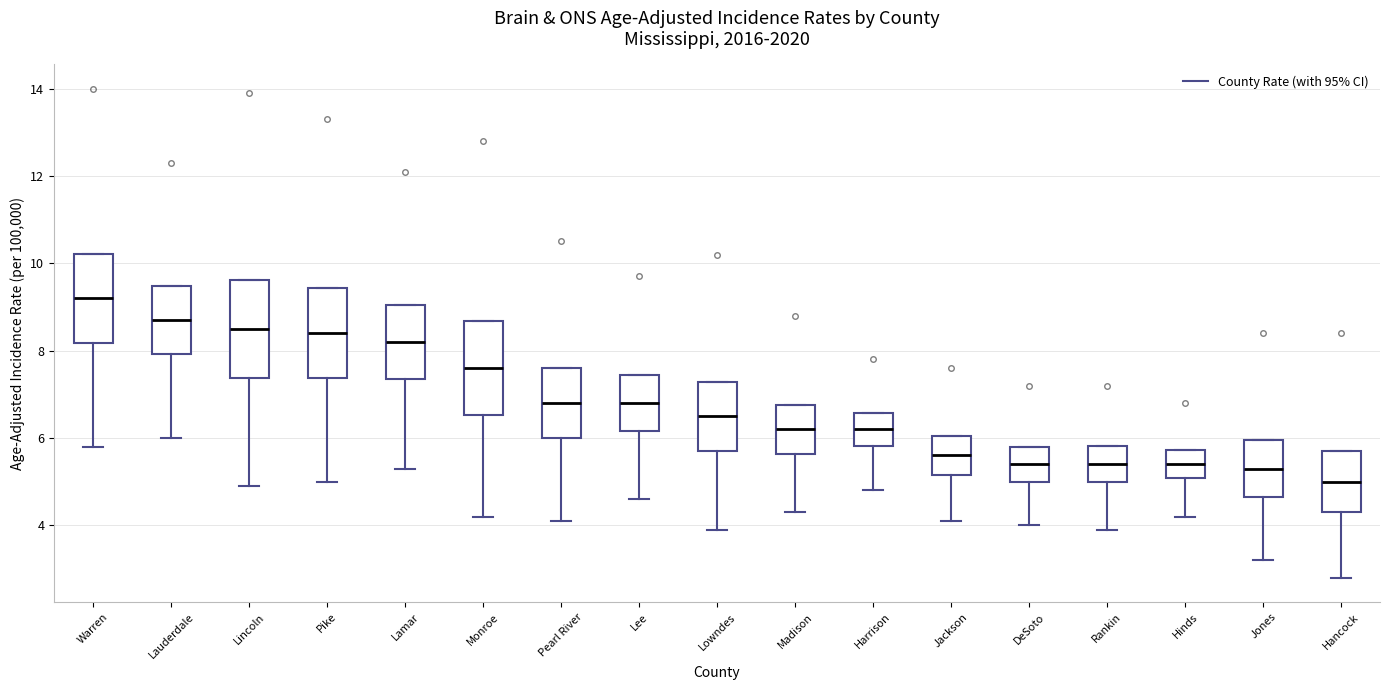

Reading left to right, read every box against the y-axis: the position of its median line, the range the box covers, and the ends of its whiskers. The values are not printed on the chart, so give them approximately, as read against the axis.

Warren: median 9.2, box 8.2 to 10.2, whiskers 5.8 to 10.2
Lauderdale: median 8.8, box 8.0 to 9.4, whiskers 6.0 to 9.4
Lincoln: median 8.6, box 7.4 to 9.6, whiskers 5.0 to 9.6
Pike: median 8.4, box 7.4 to 9.4, whiskers 5.0 to 9.4
Lamar: median 8.2, box 7.4 to 9.0, whiskers 5.4 to 9.0
Monroe: median 7.6, box 6.6 to 8.6, whiskers 4.2 to 8.6
Pearl River: median 6.8, box 6.0 to 7.6, whiskers 4.2 to 7.6
Lee: median 6.8, box 6.2 to 7.4, whiskers 4.6 to 7.4
Lowndes: median 6.6, box 5.8 to 7.2, whiskers 4.0 to 7.2
Madison: median 6.2, box 5.6 to 6.8, whiskers 4.4 to 6.8
Harrison: median 6.2, box 5.8 to 6.6, whiskers 4.8 to 6.6
Jackson: median 5.6, box 5.2 to 6.0, whiskers 4.2 to 6.0
DeSoto: median 5.4, box 5.0 to 5.8, whiskers 4.0 to 5.8
Rankin: median 5.4, box 5.0 to 5.8, whiskers 4.0 to 5.8
Hinds: median 5.4, box 5.0 to 5.8, whiskers 4.2 to 5.8
Jones: median 5.4, box 4.6 to 6.0, whiskers 3.2 to 6.0
Hancock: median 5.0, box 4.4 to 5.8, whiskers 2.8 to 5.8